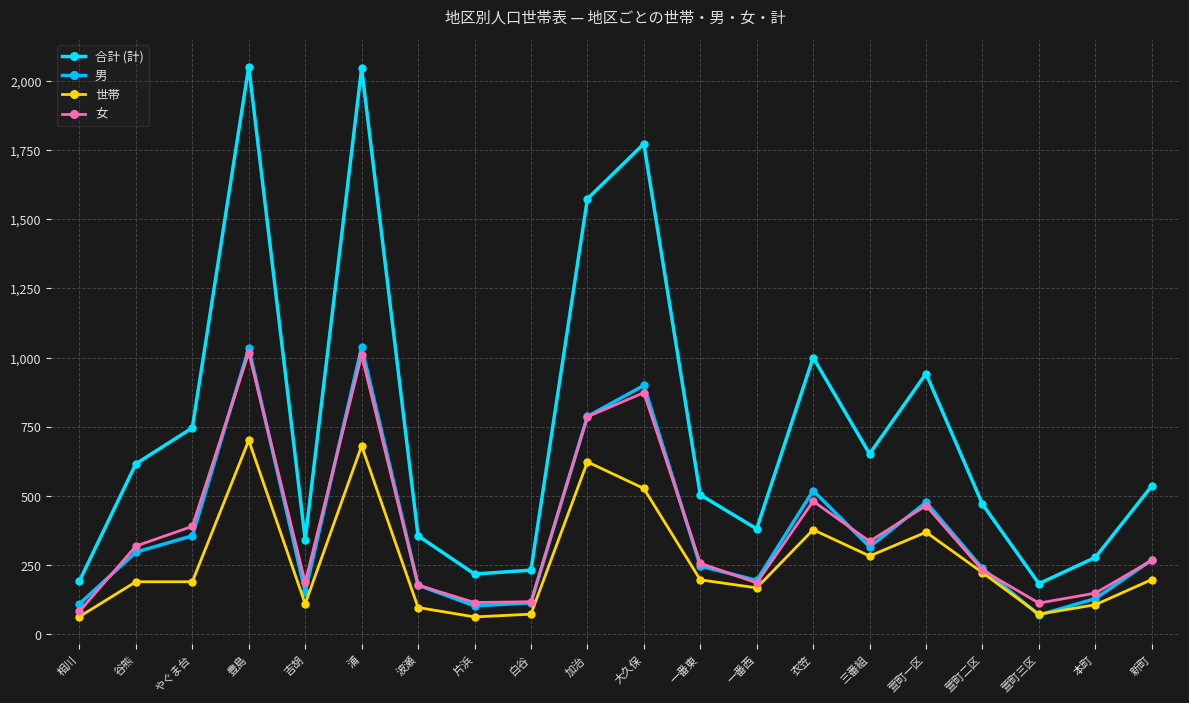

Which series changed the most between 谷熊 and 本町?

合計 (計)